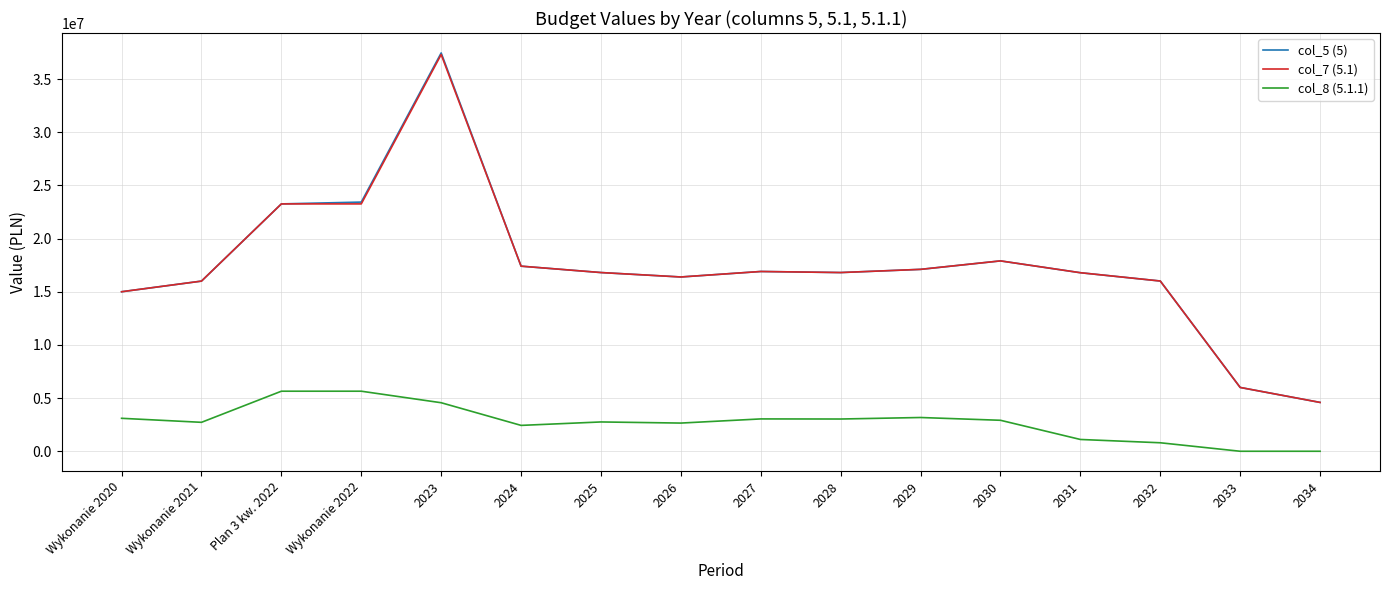

True or false: col_5 (5) and col_8 (5.1.1) intersect in this chart.

False